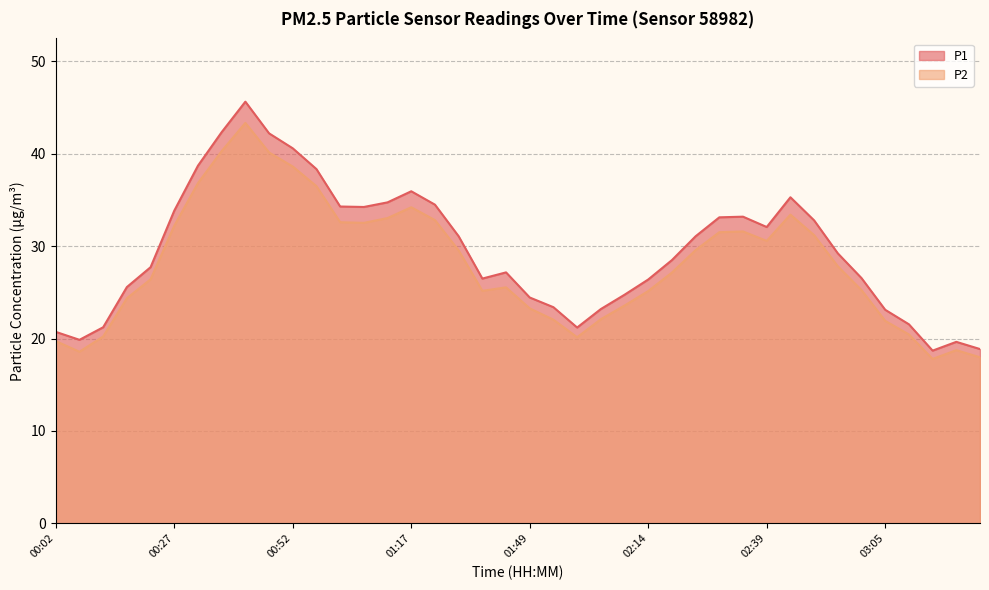

Which series has the largest total across all categories?

P1